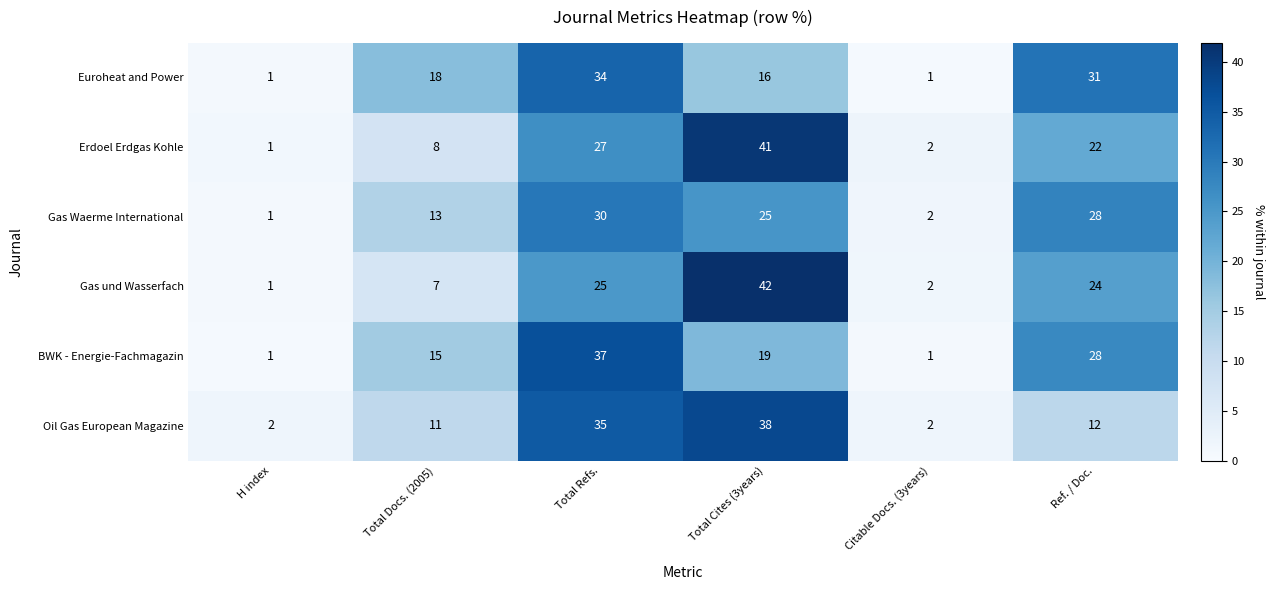

What is the total value across all series at H index?

7